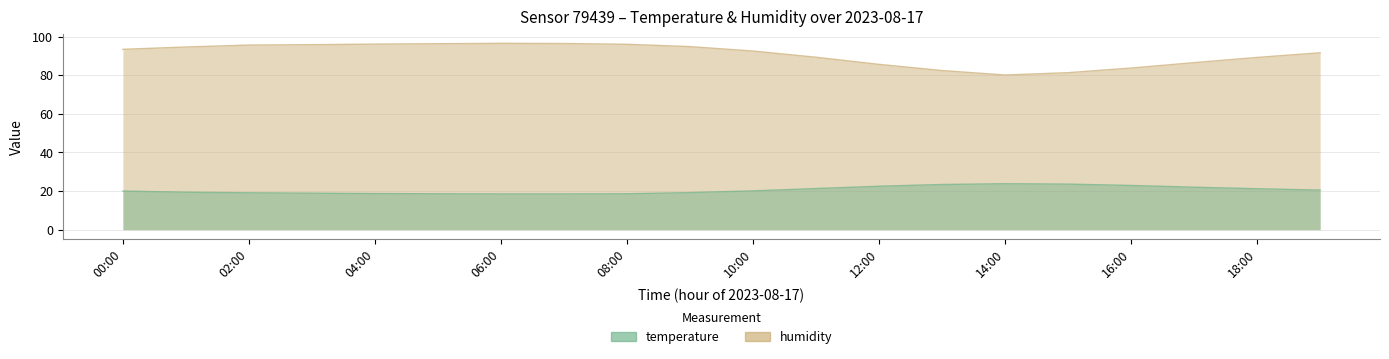

Which series has the largest total across all categories?

humidity